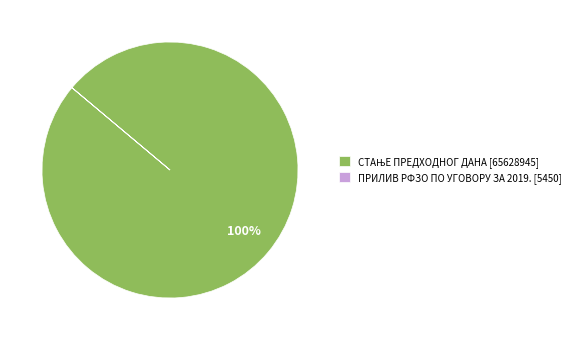

To the nearest percent, what is the average slice percentage?

50%